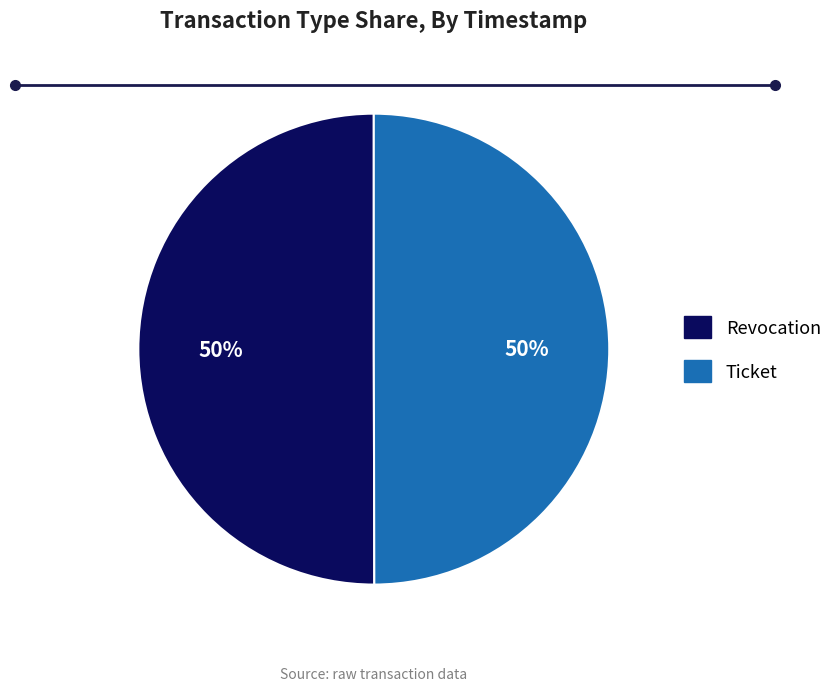

Is the sum of Ticket and Revocation greater than half?

Yes